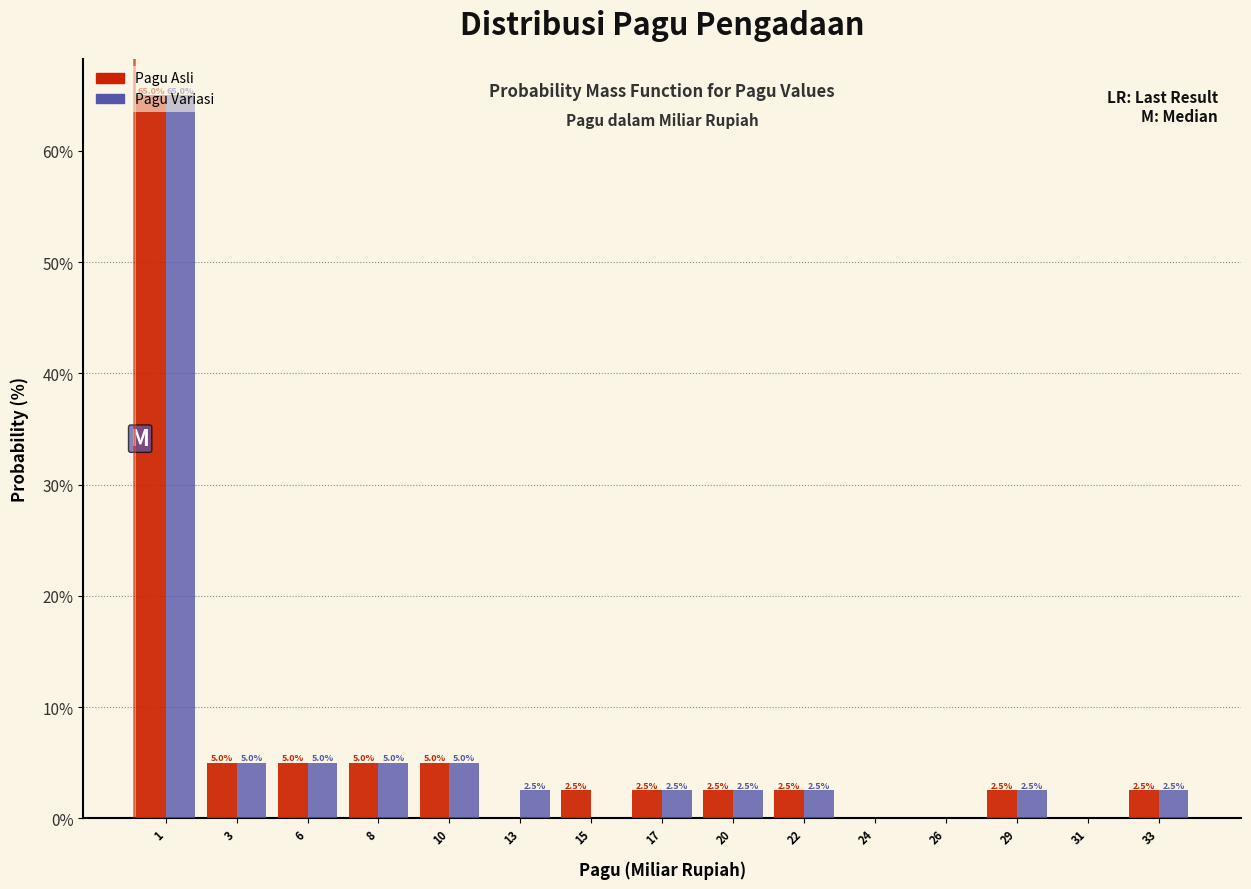

What is the approximate value of Pagu Asli at 10?

5.0